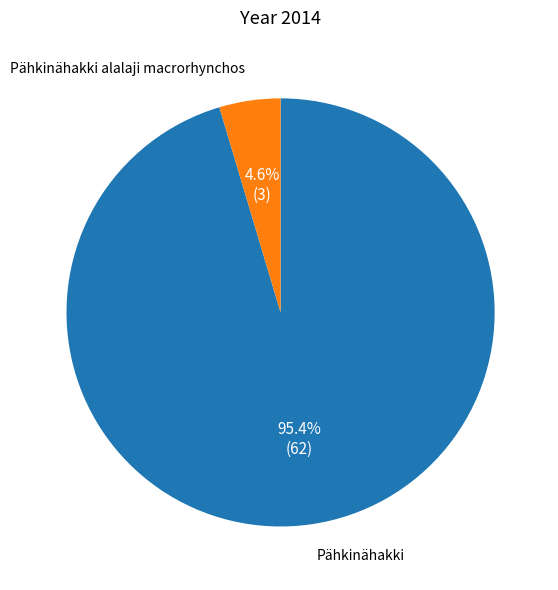

Does any single category account for the majority?

Yes